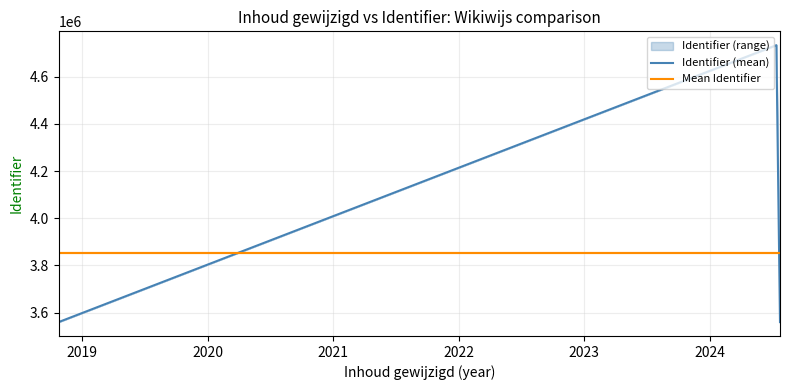

List the labels in order of Identifier value, smallest first.

2018-10-22, 2024-07-23, 2024-07-23, 2024-07-23